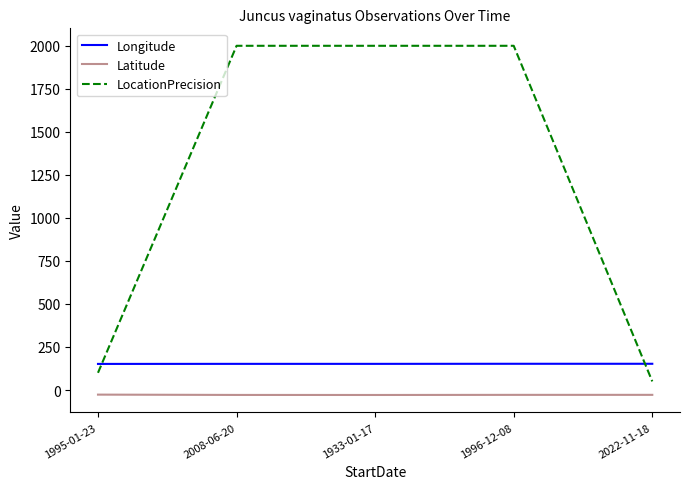

Which series changed the most between 2008-06-20 and 2022-11-18?

LocationPrecision